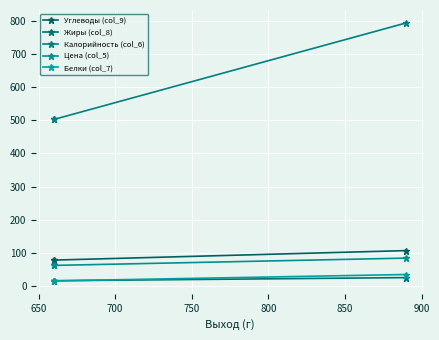

What is the difference between the maximum and minimum values in the Углеводы (col_9) series?

28.7